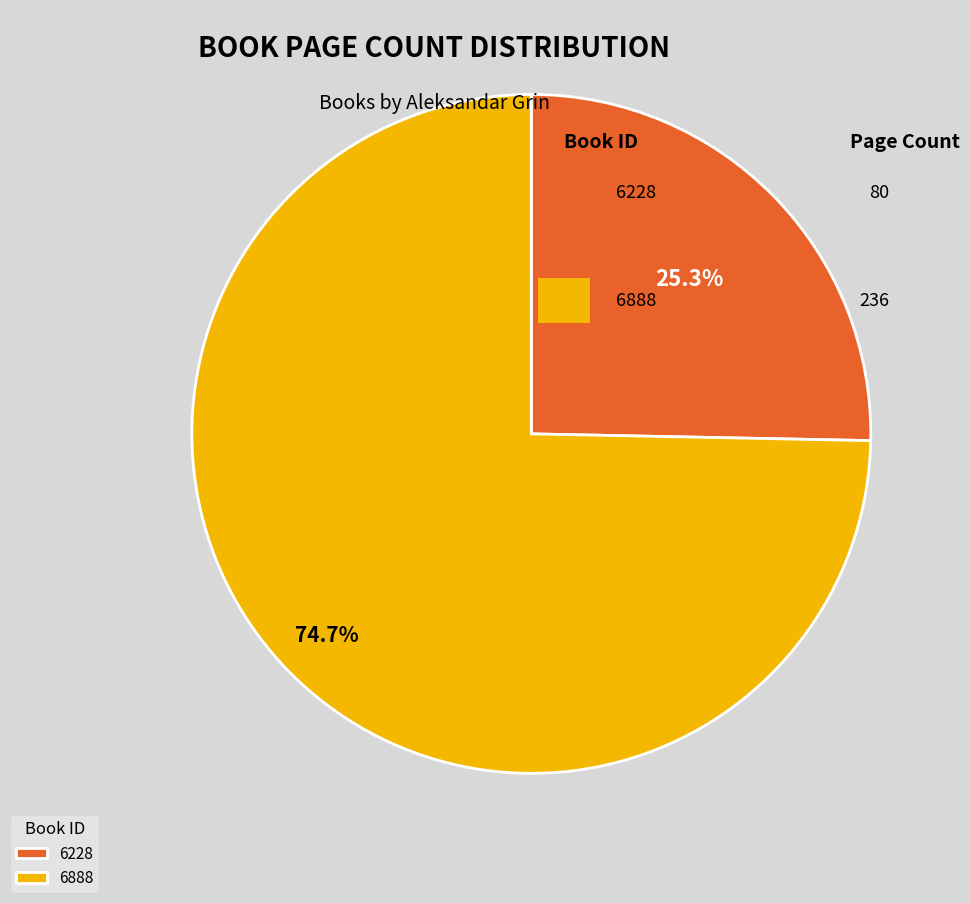

To the nearest percent, what percentage of the pie is 6228?

25%